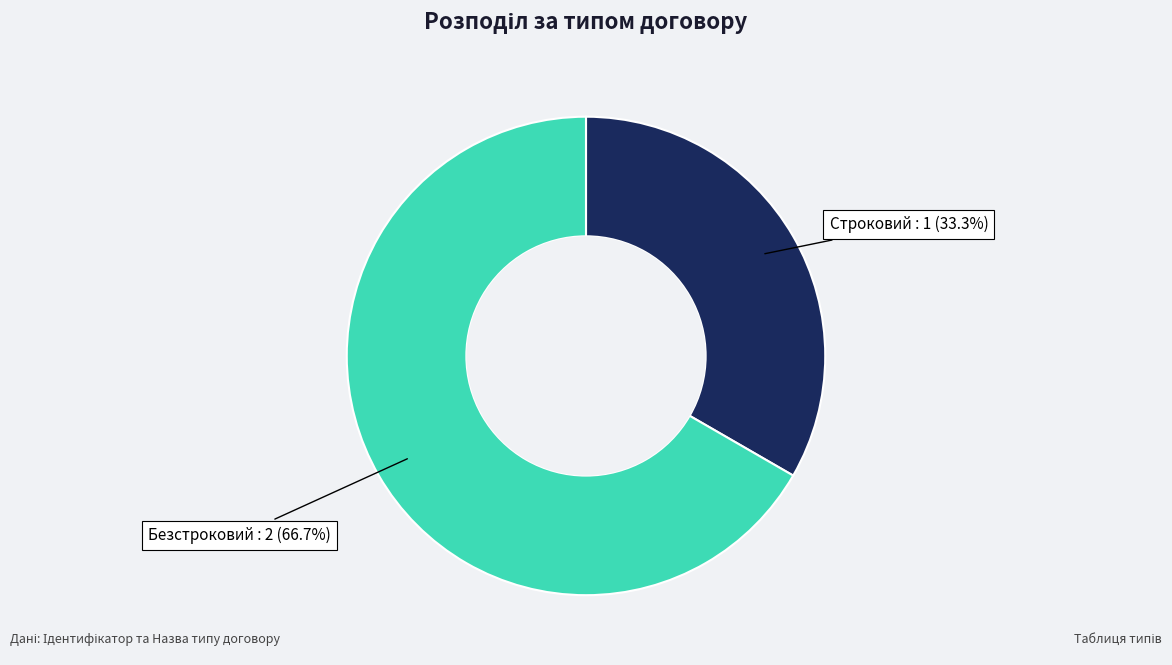

How many segments does this pie chart have?

2